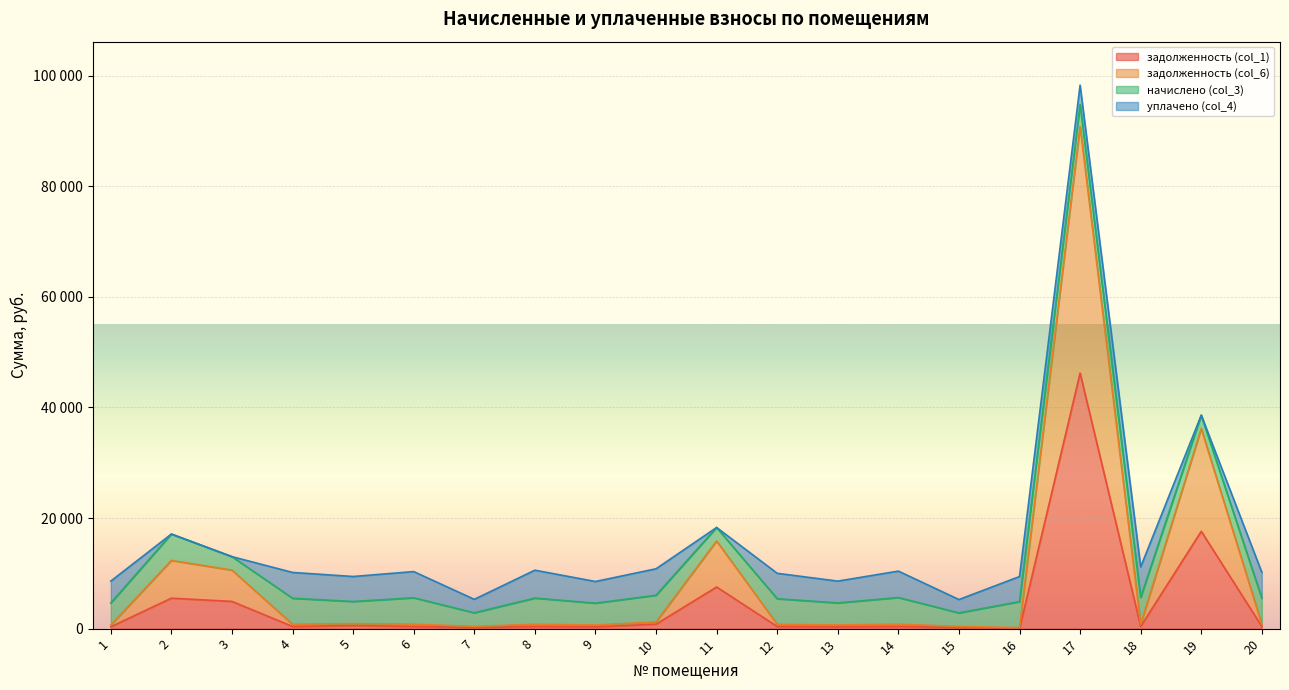

What is the difference between the maximum and minimum values in the задолженность (col_6) series?

90626.0